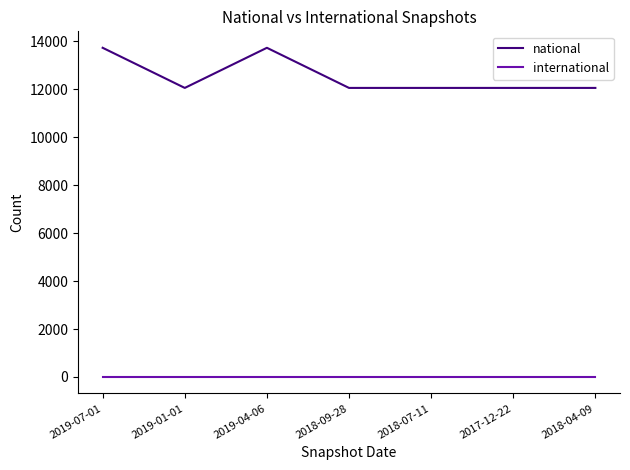

True or false: national and international intersect in this chart.

False